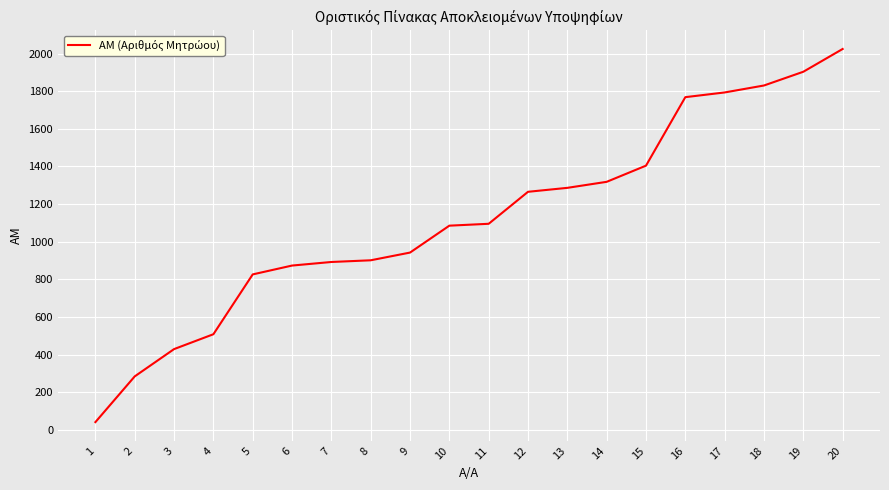

At which category does the chart reach its minimum across all series?

1